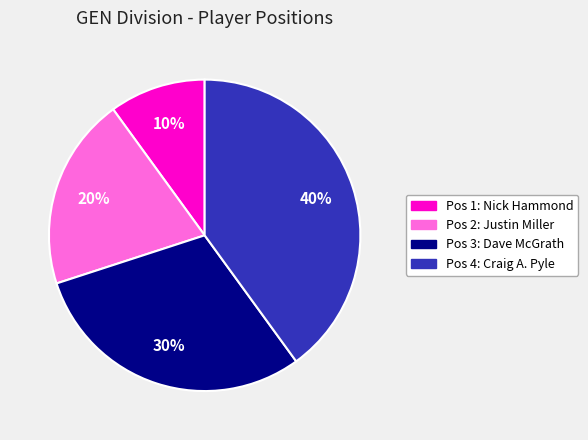

To the nearest percent, what is the difference between the largest and smallest slice percentages?

30%